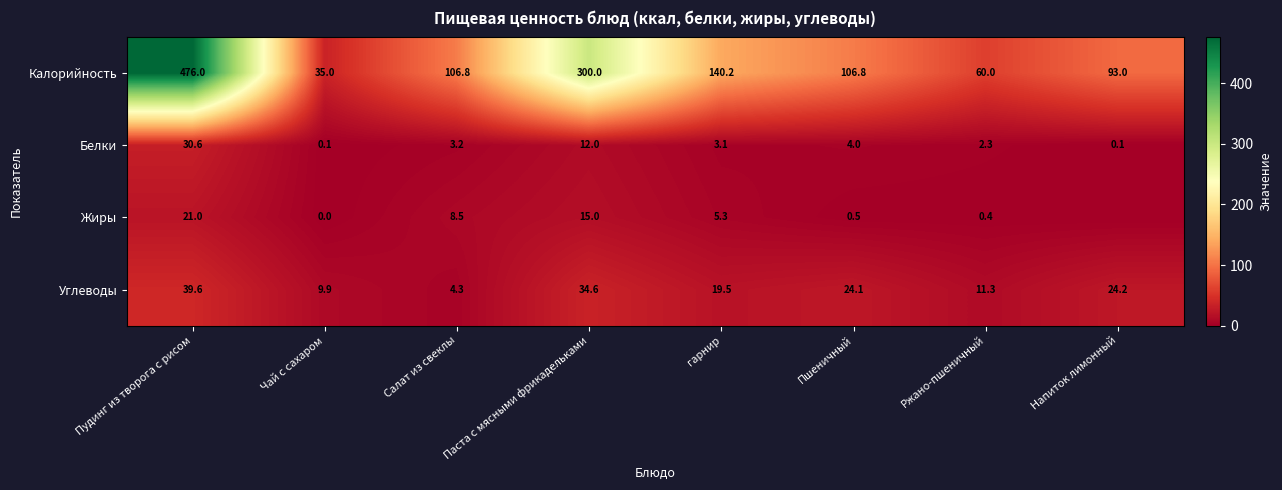

At Салат из свеклы, list the series in order from largest to smallest.

Калорийность, Жиры, Углеводы, Белки